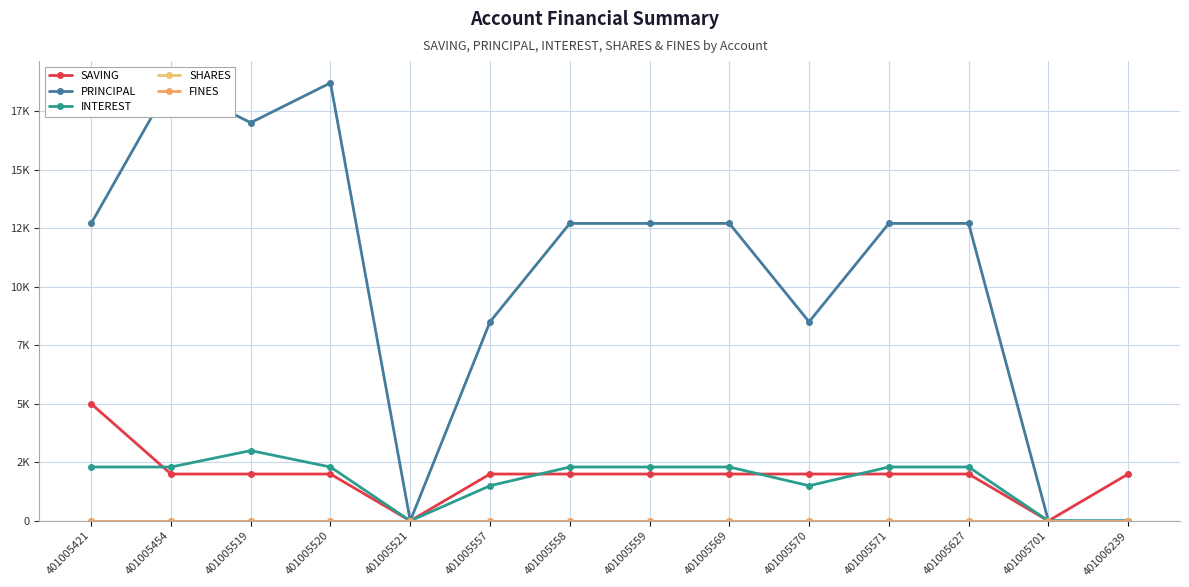

What are all the series names shown in the legend?

SAVING, PRINCIPAL, INTEREST, SHARES, FINES